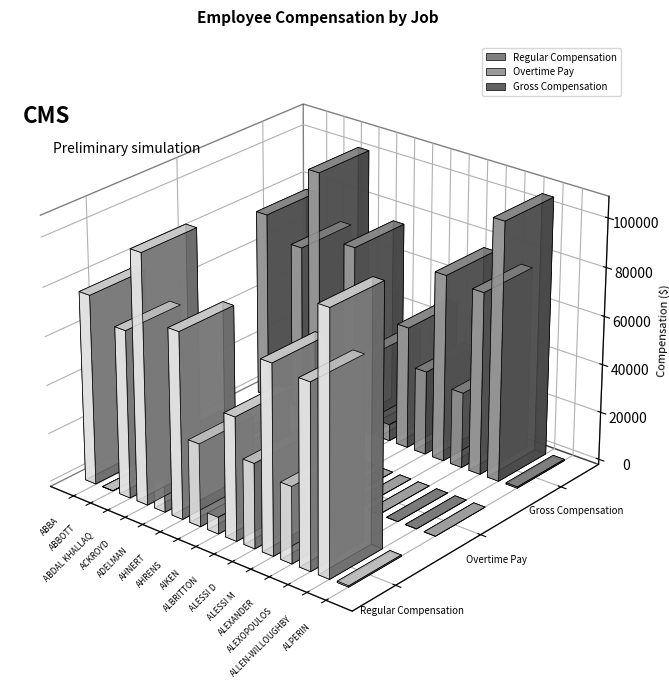

What is the label of the 2nd bar from the right?

ALLEN-WILLOUGHBY